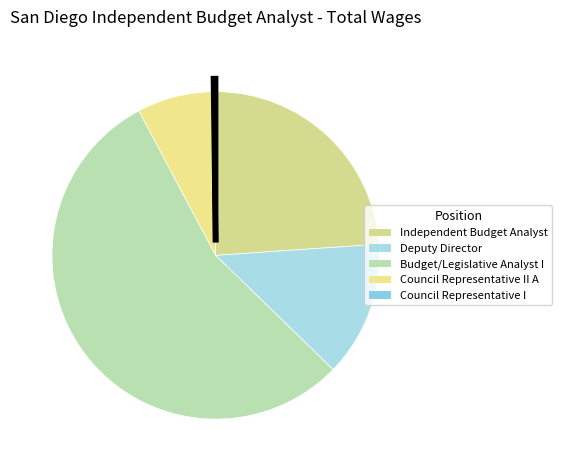

Rank the categories by value from lowest to highest.

Council Representative I, Council Representative II A, Deputy Director, Independent Budget Analyst, Budget/Legislative Analyst I